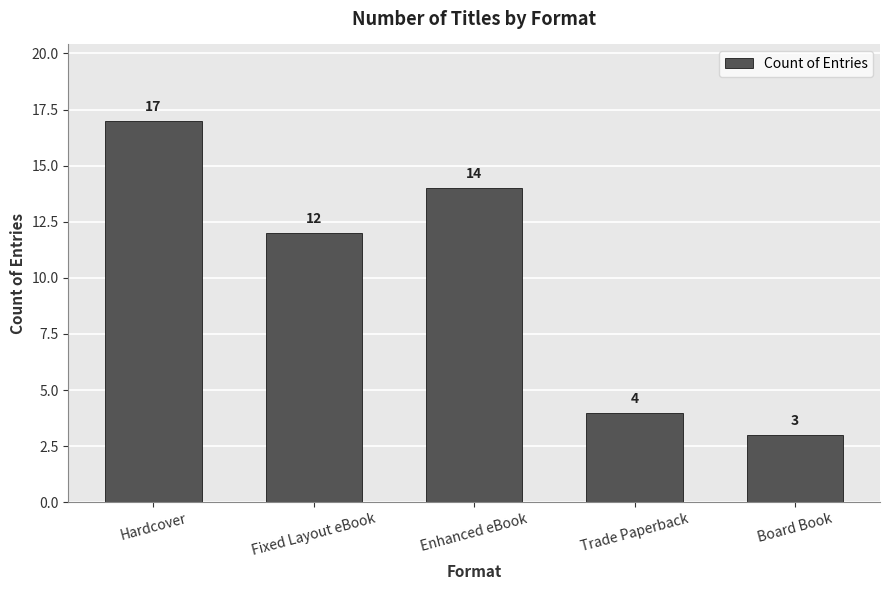

List the labels in order of value, largest first.

Hardcover, Enhanced eBook, Fixed Layout eBook, Trade Paperback, Board Book